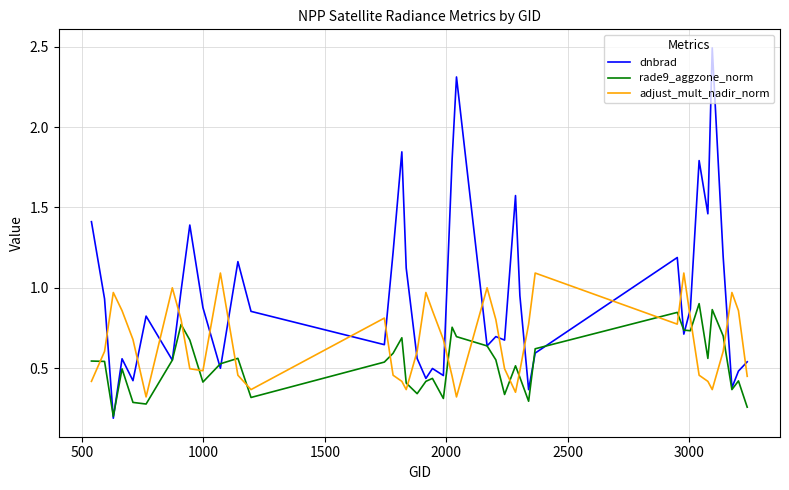

Rank the series by their maximum value, from lowest to highest.

rade9_aggzone_norm, adjust_mult_nadir_norm, dnbrad